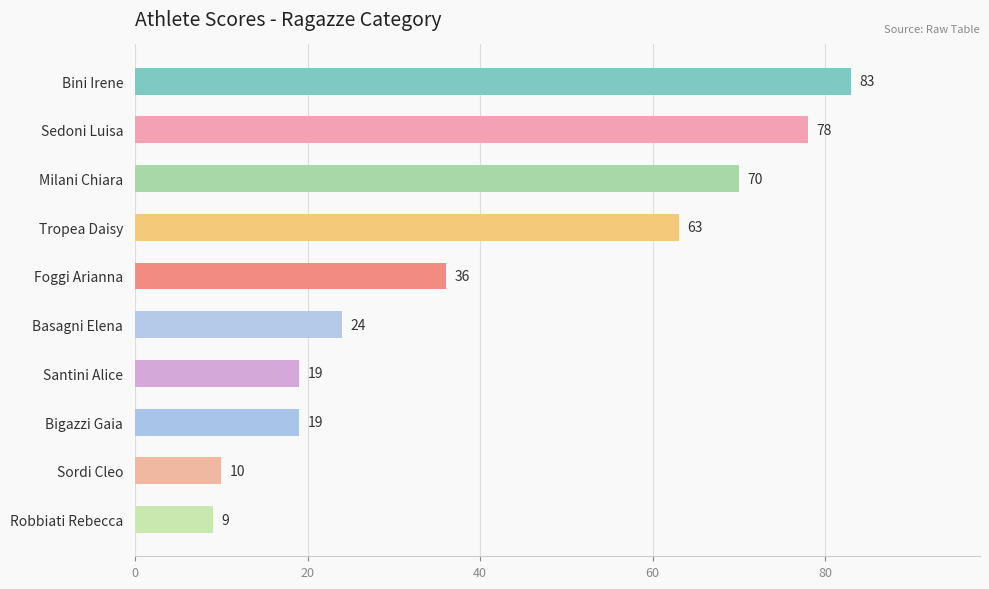

The value at Sordi Cleo is 10. True or false?

True